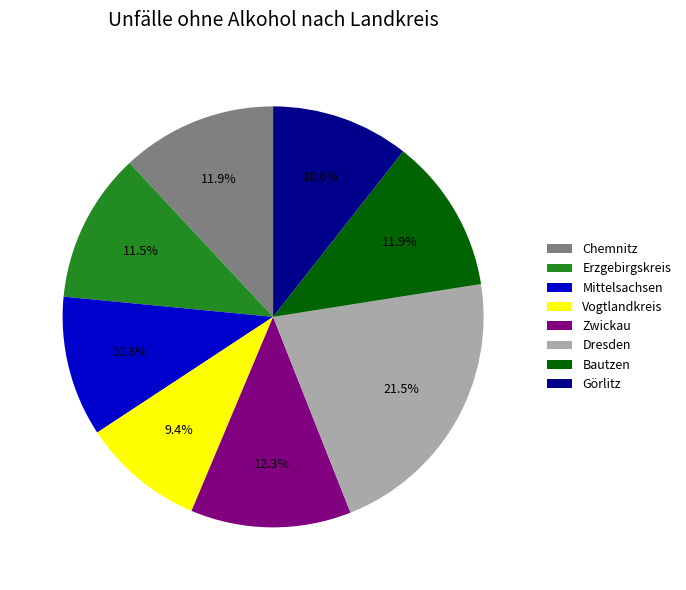

To the nearest percent, what is the difference between the largest and smallest slice percentages?

12%